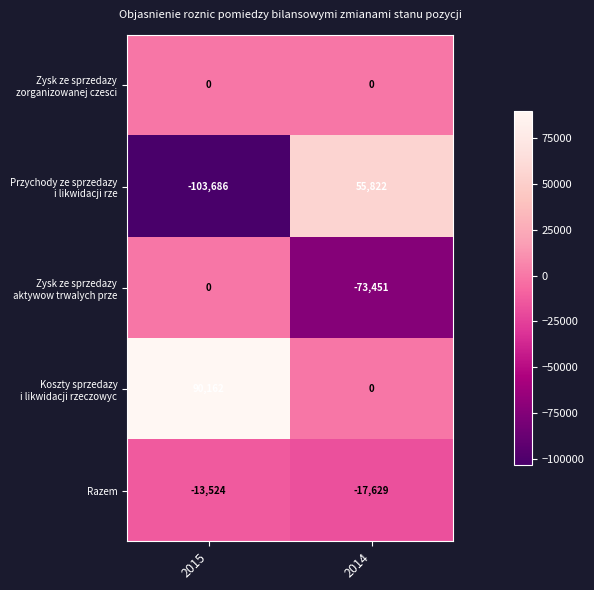

What is the spread (max minus min) of values at 2014?

129273